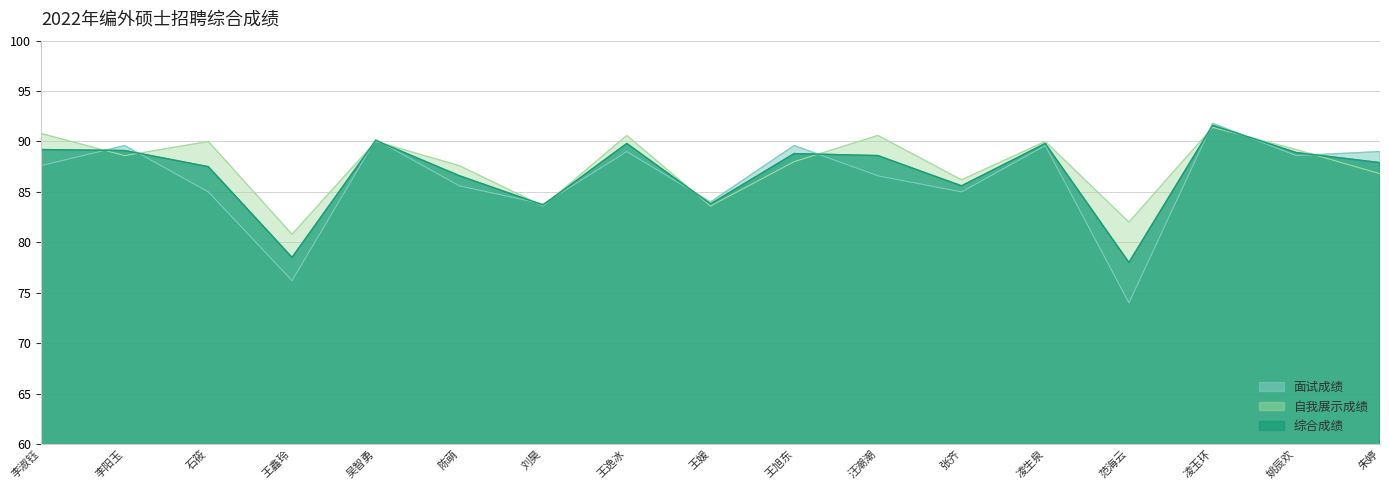

What is the label of the 4th point from the left?

王鑫玲